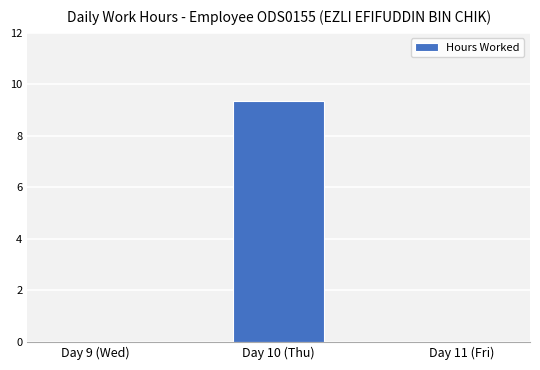

True or false: the data shows 6.3 at Day 11 (Fri).

False